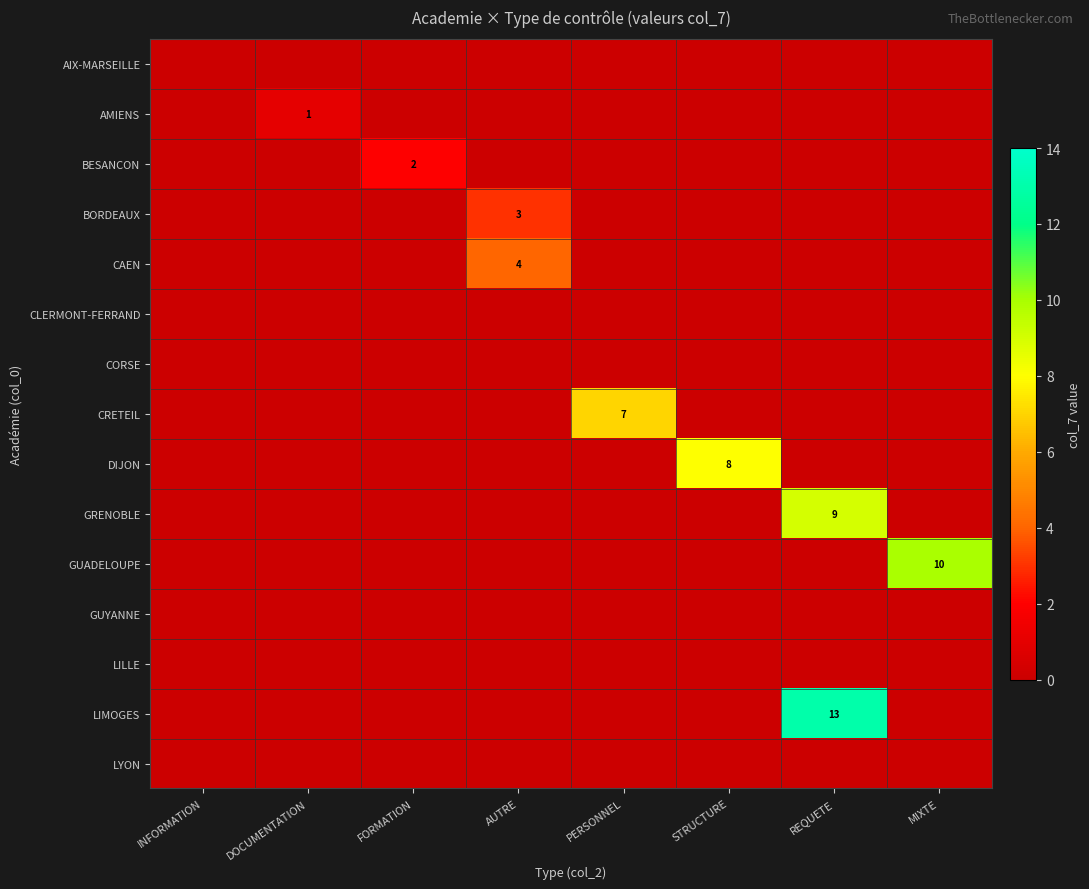

What is the average value of the DIJON series?

1